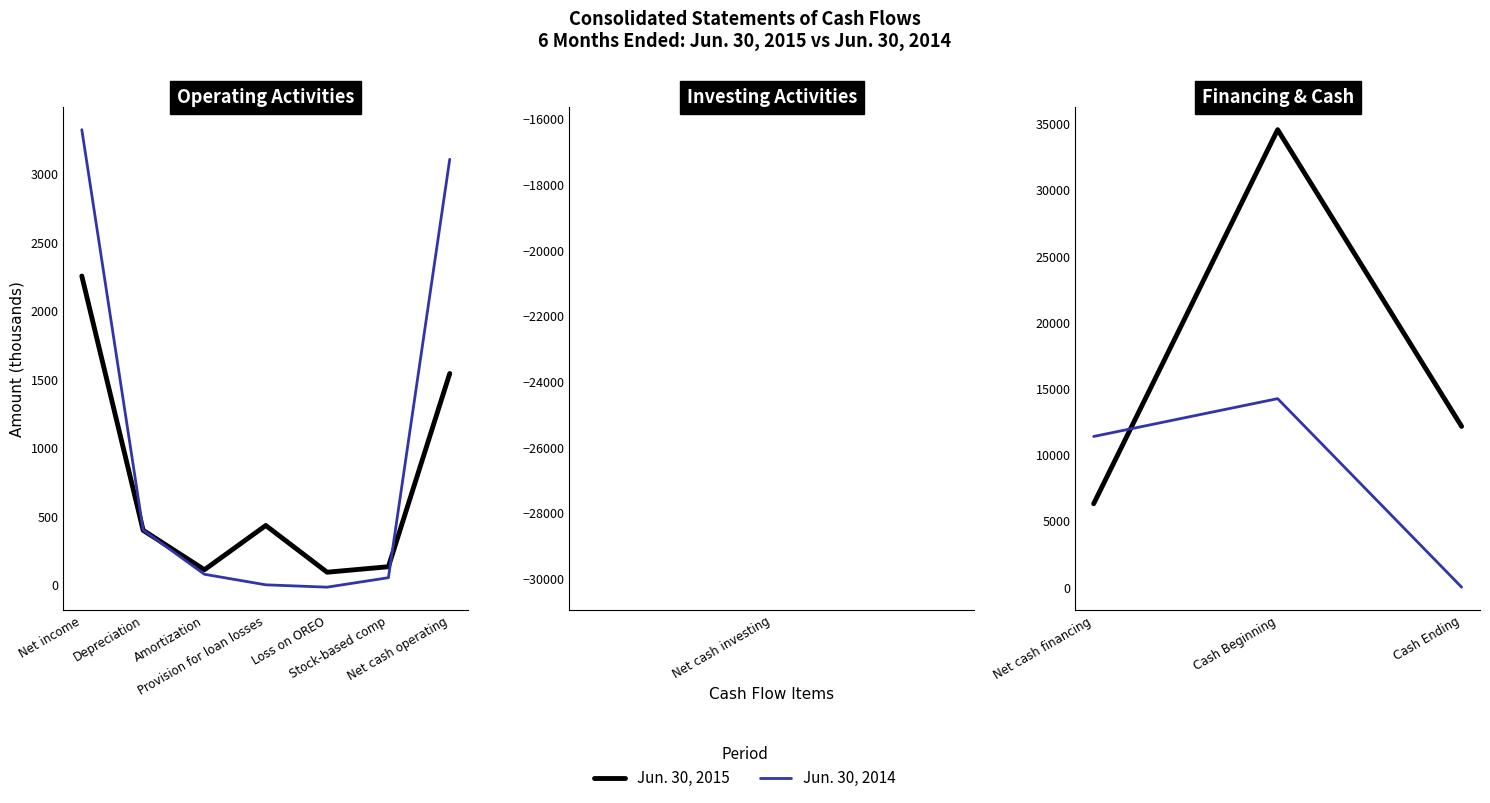

The Jun. 30, 2014 series shows -7686 at Cash Ending. True or false?

False